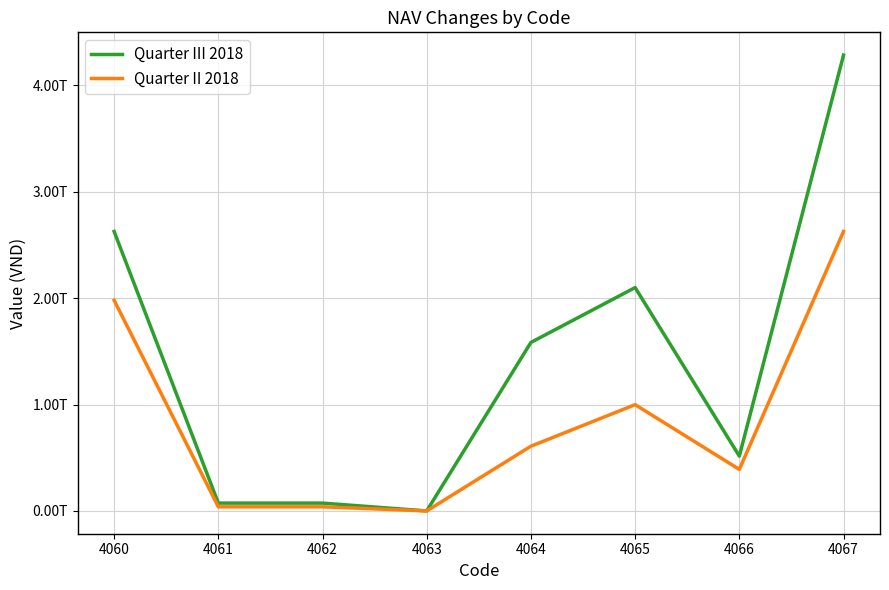

Which series has the largest total across all categories?

Quarter III 2018